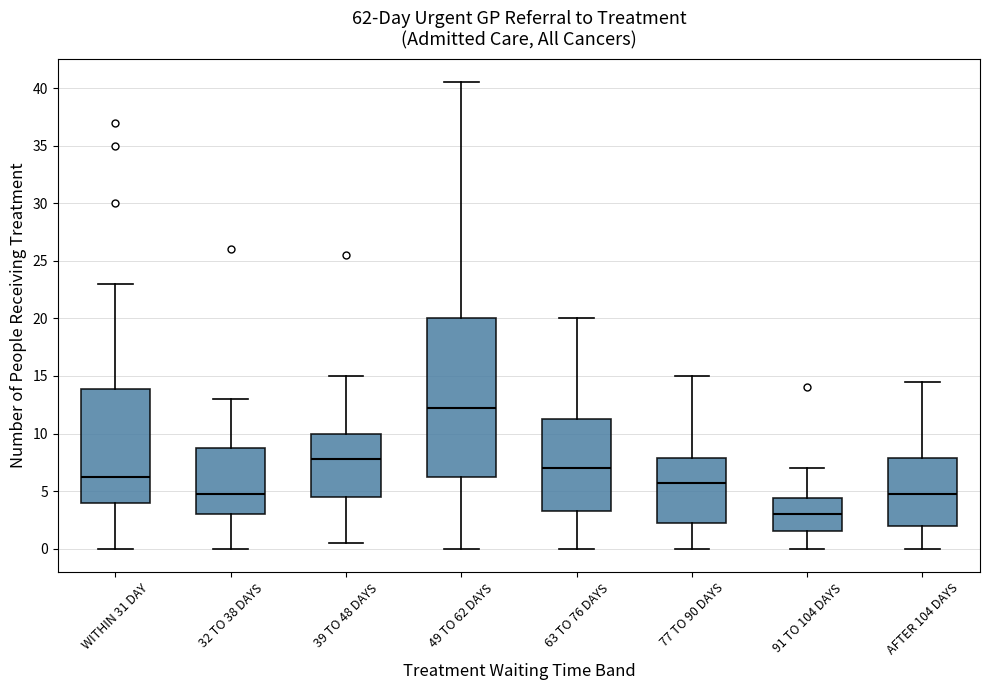

Where does the lower whisker of the box for 39 TO 48 DAYS end on the y-axis? The values are not printed on the chart, so give them approximately, as read against the axis.

0.5